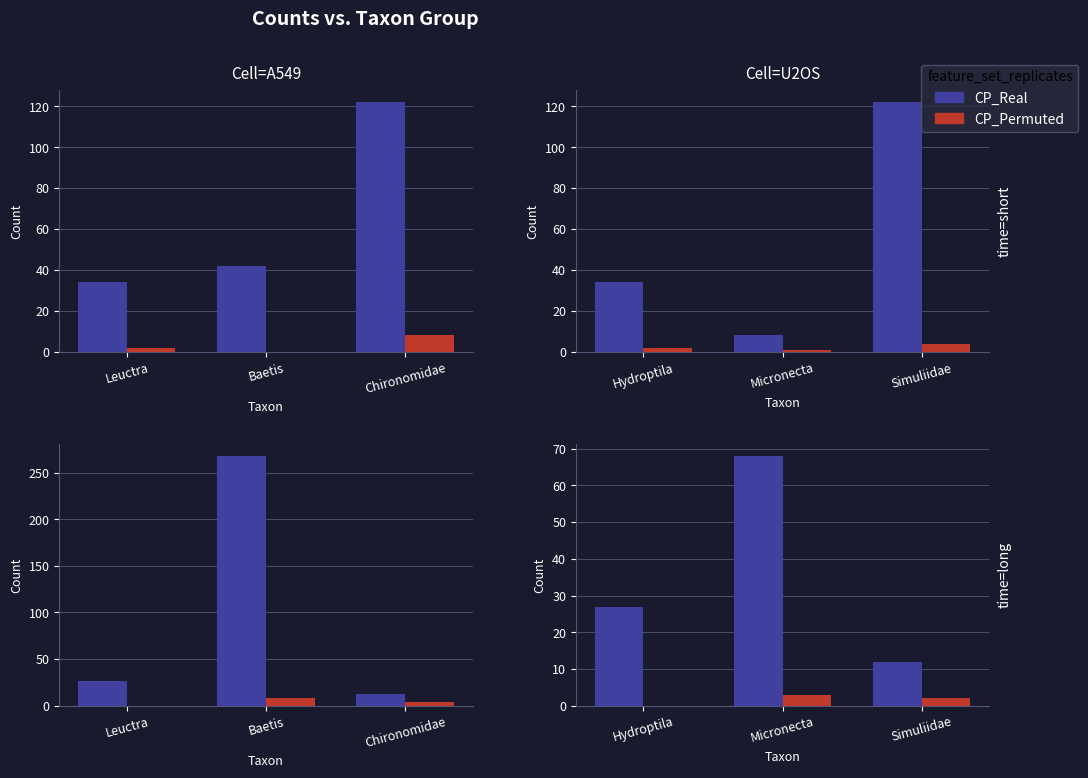

What is the difference between the maximum and minimum values in the CP_Real series?

56